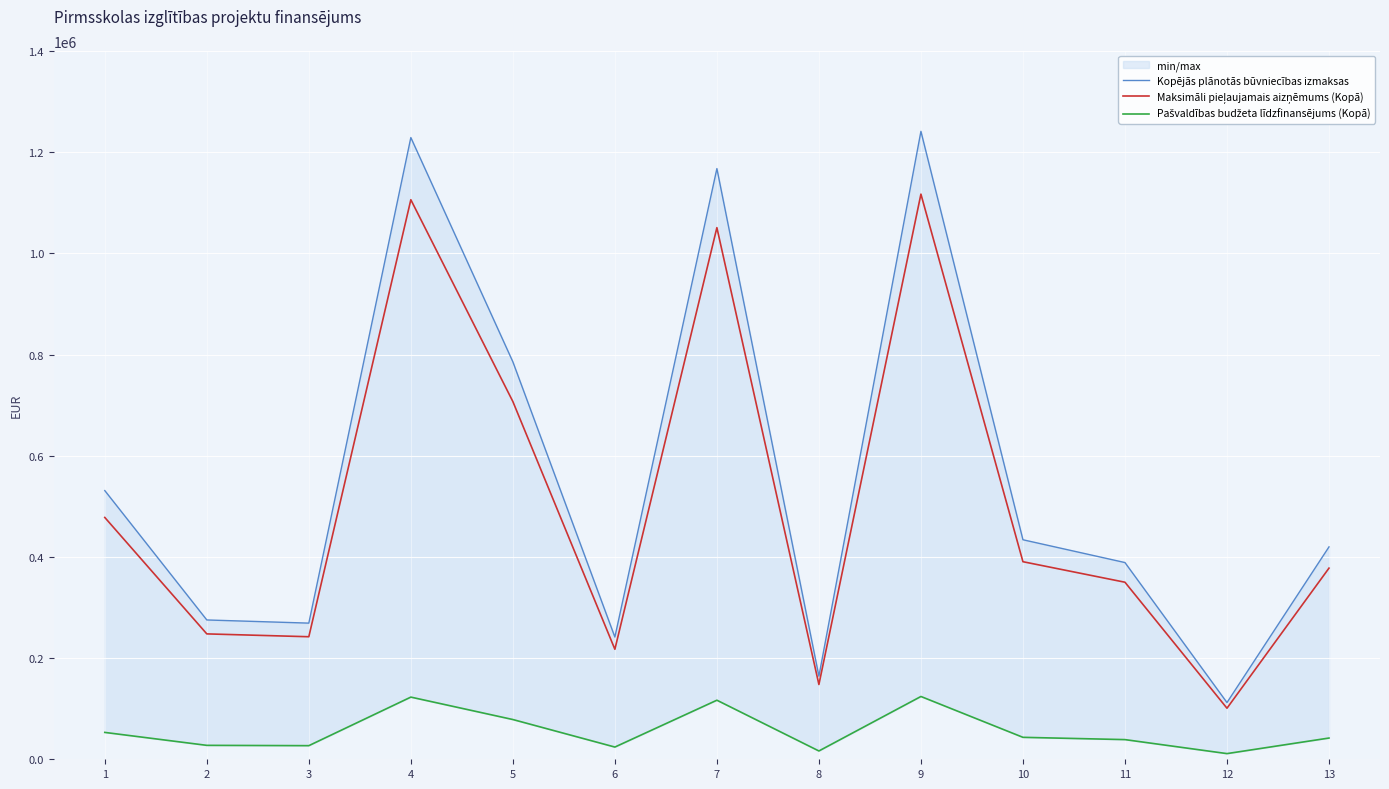

Rank the series at 8 from highest to lowest value.

Kopējās plānotās būvniecības izmaksas, Maksimāli pieļaujamais aizņēmums (Kopā), Pašvaldības budžeta līdzfinansējums (Kopā)